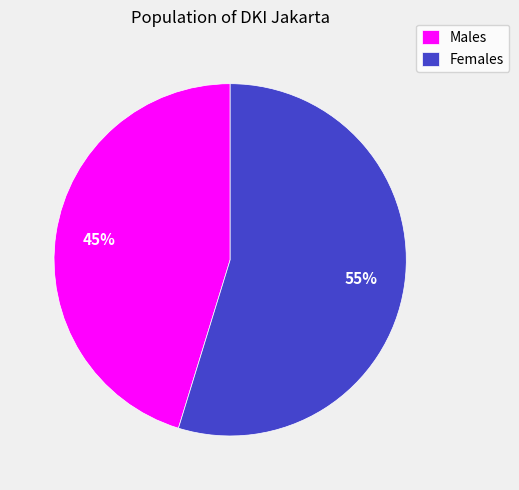

To the nearest percent, what is the average slice percentage?

50%